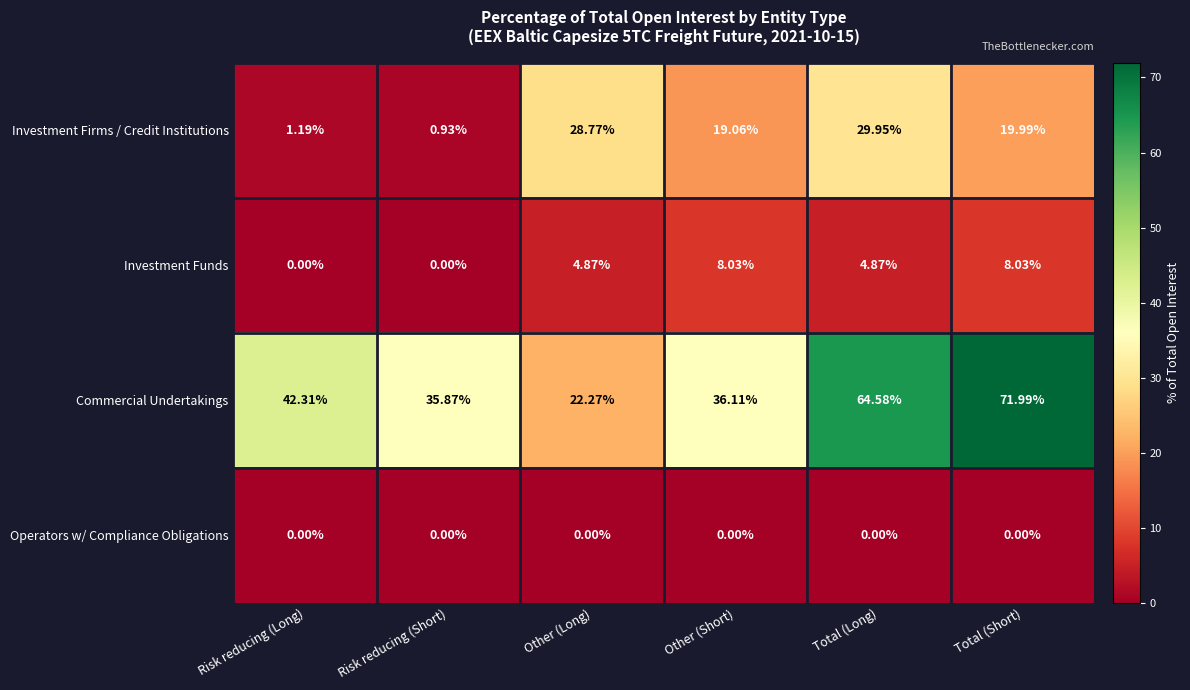

Which series has the largest range (max minus min)?

Commercial Undertakings